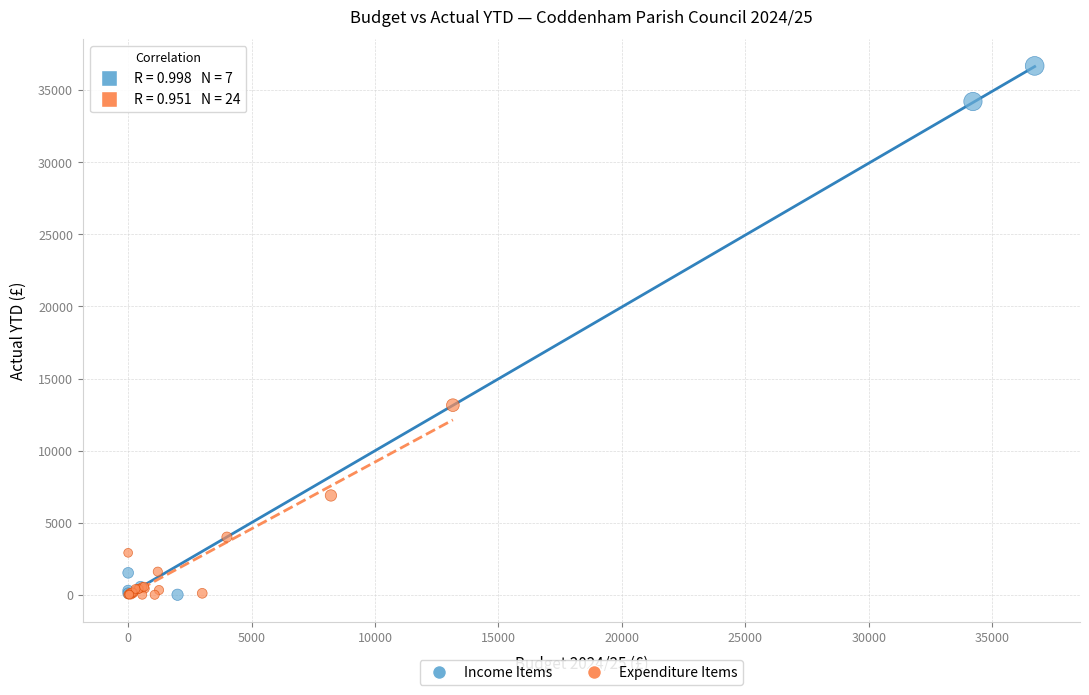

What are all the series names shown in the legend?

Income Items, Expenditure Items